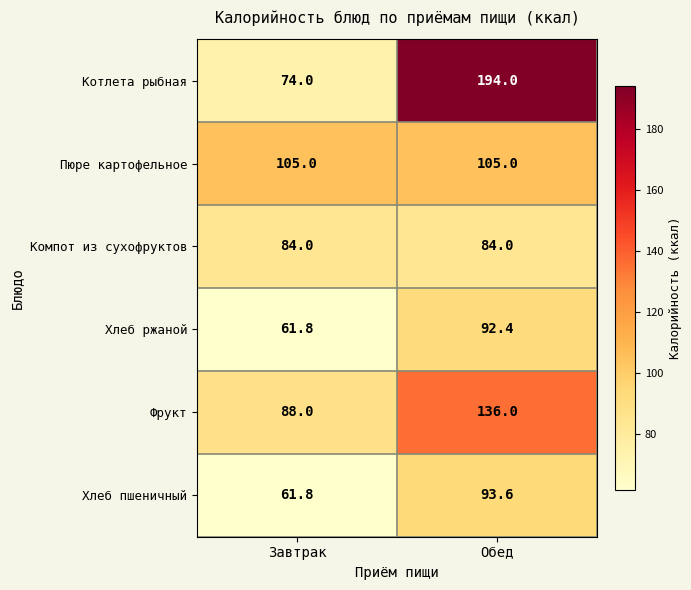

At which label does Котлета рыбная reach its peak?

Обед